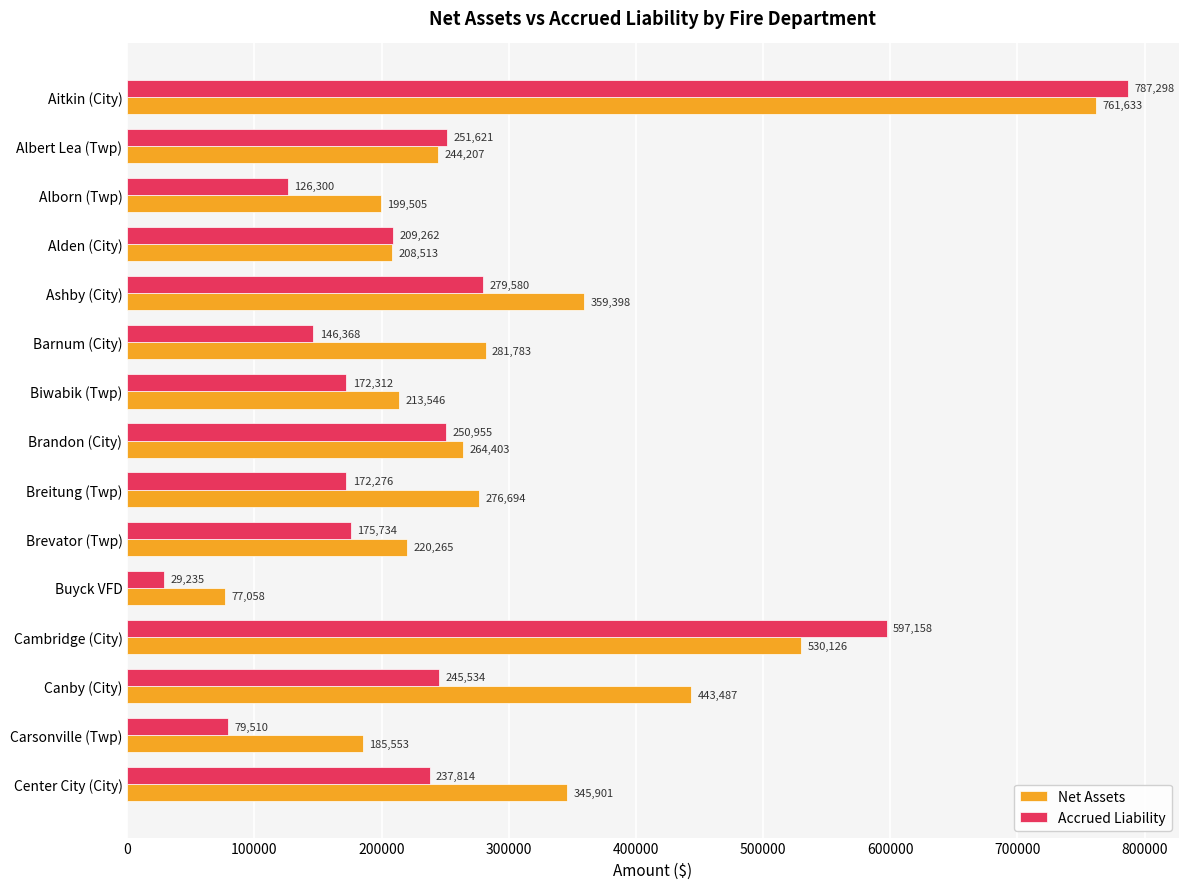

List the series in order of their peak value, lowest first.

Net Assets, Accrued Liability